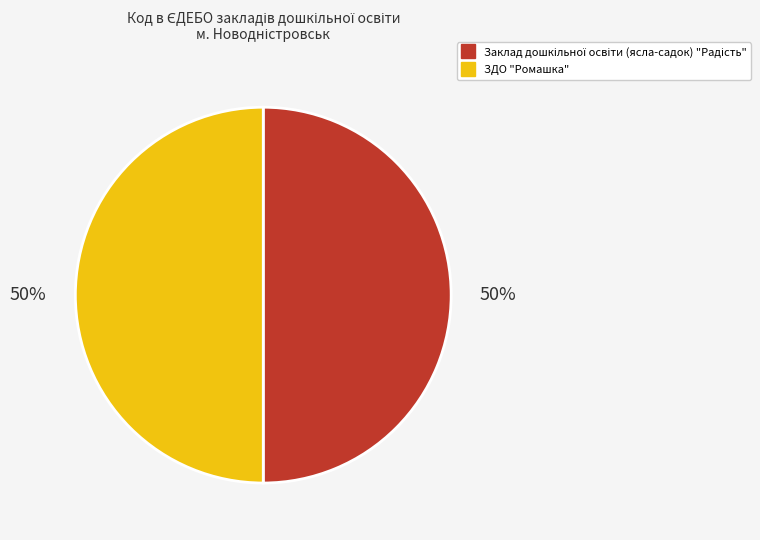

To the nearest percent, what portion does ЗДО "Ромашка" represent?

50%